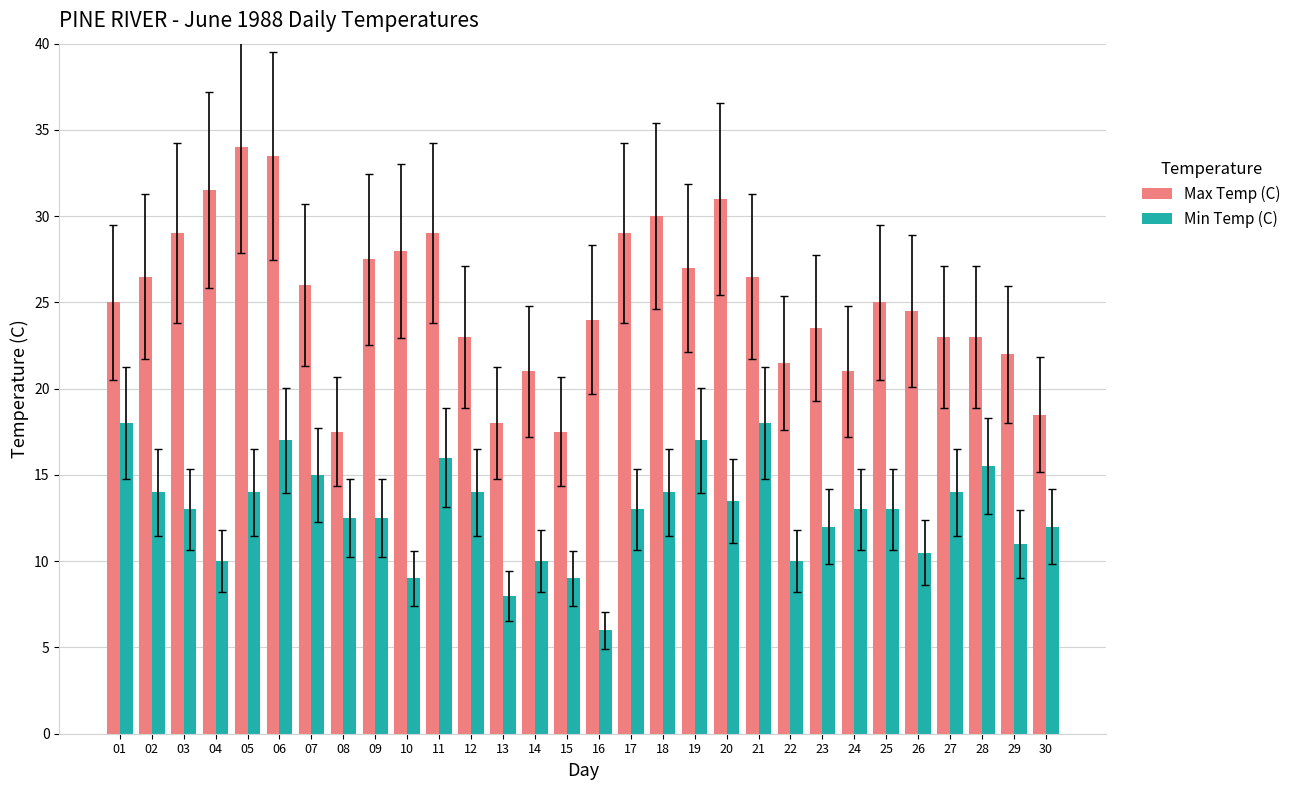

What is the sum of the Max Temp (C) values at 13 and 29?

40.0